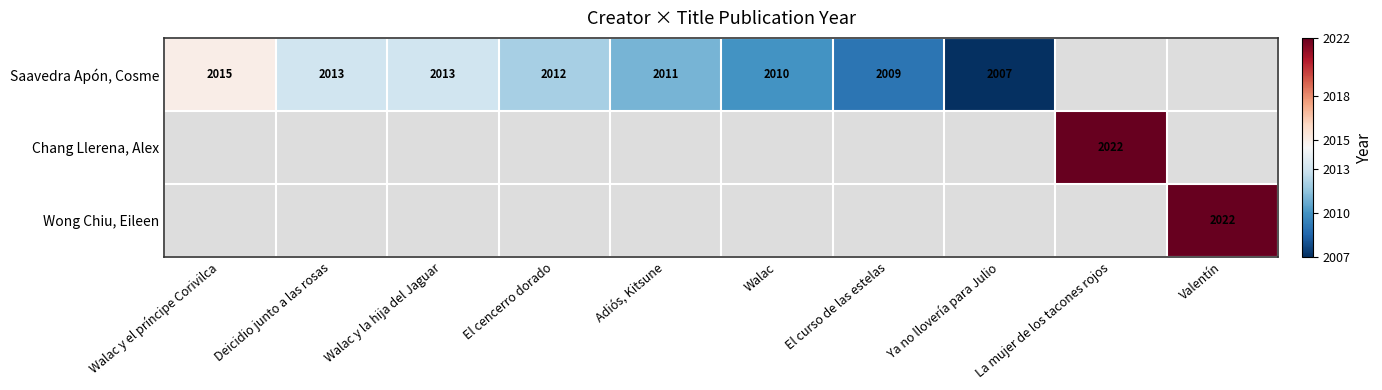

The Saavedra Apón, Cosme series shows 2013 at Walac y la hija del Jaguar. True or false?

True